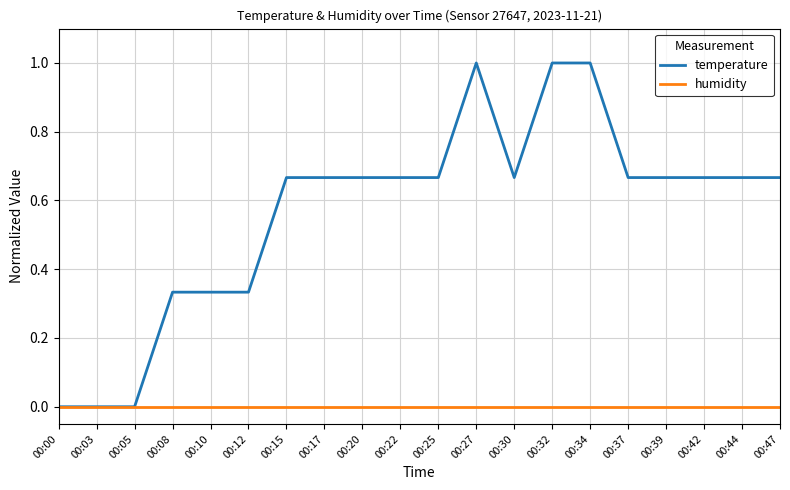

True or false: temperature has more than 0 points higher than both neighbors.

True